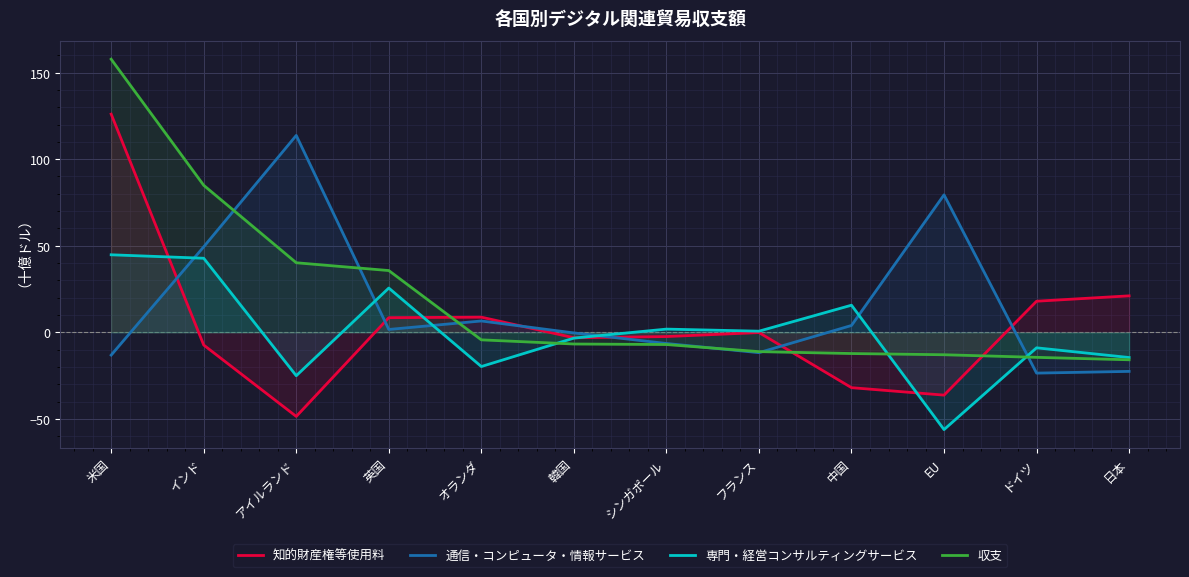

Where do 通信・コンピュータ・情報サービス and 収支 first cross each other?

インド and アイルランド